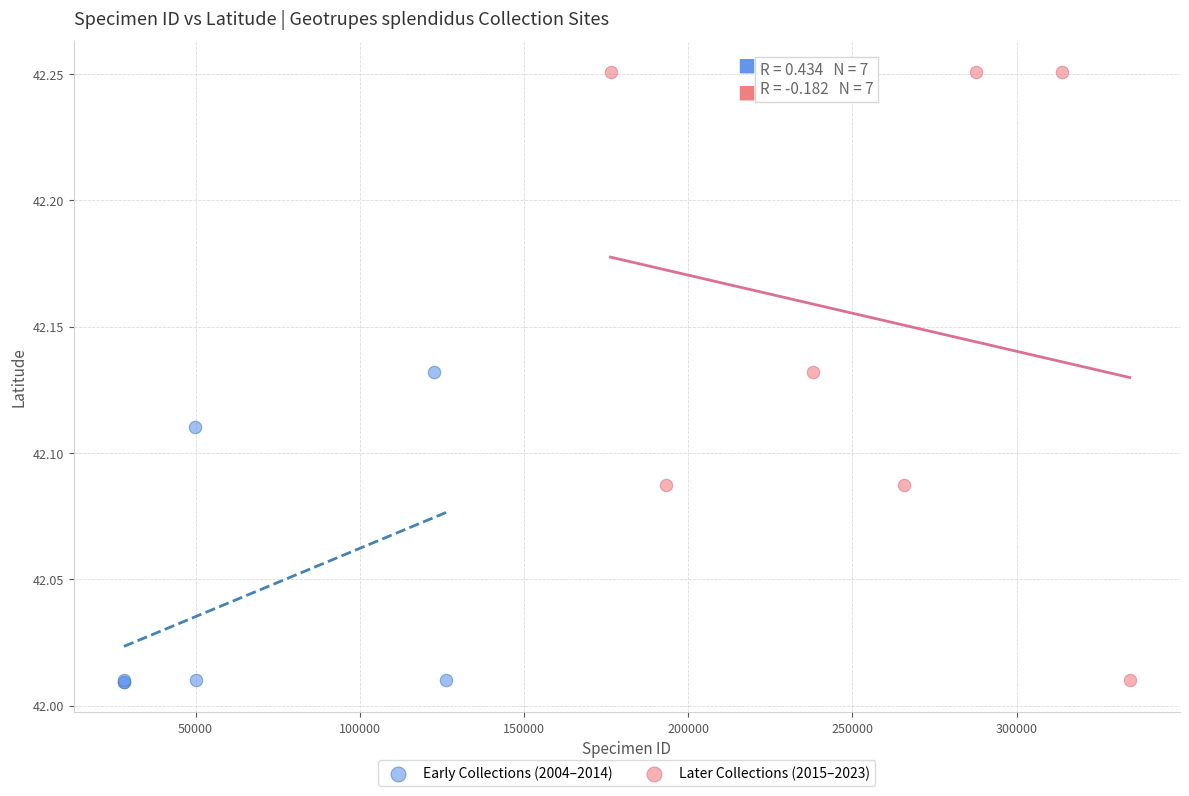

Which series has the widest spread of Y values?

Later Collections (2015–2023)